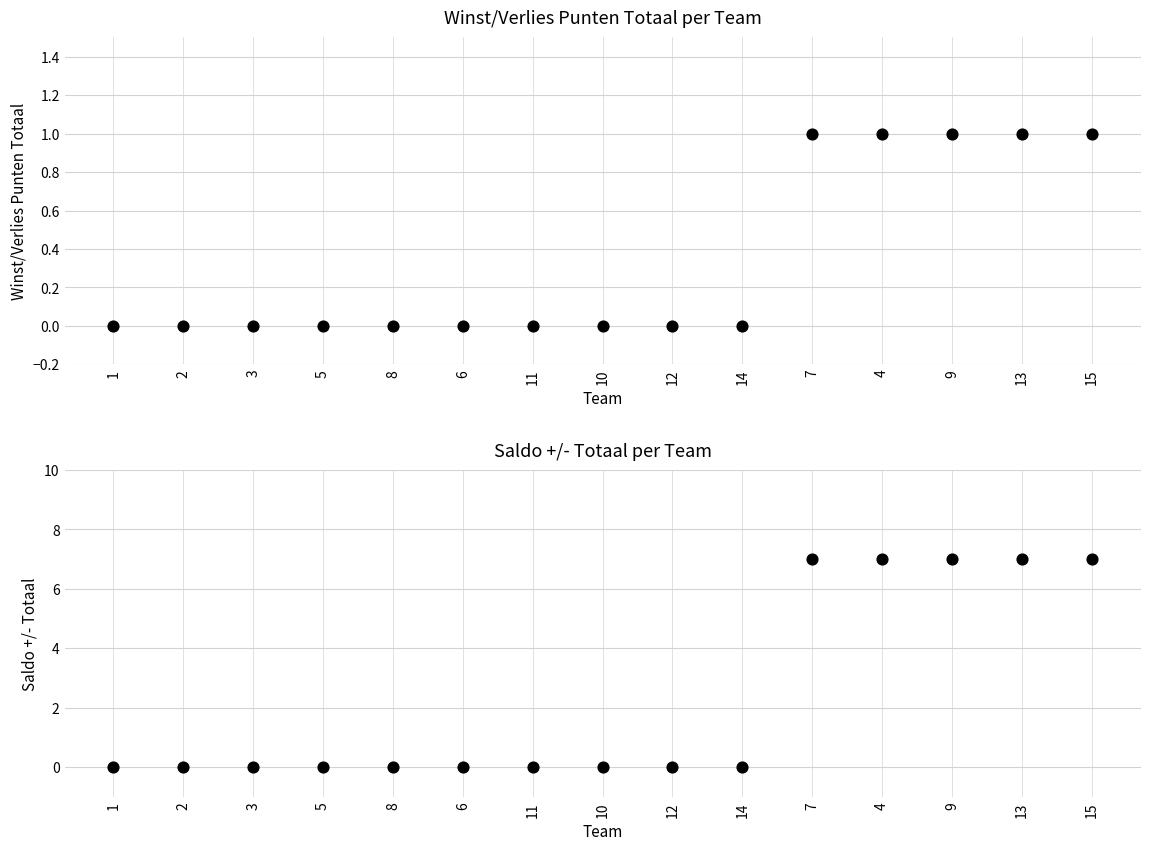

Which series has the widest spread of Y values?

saldo +/- totaal